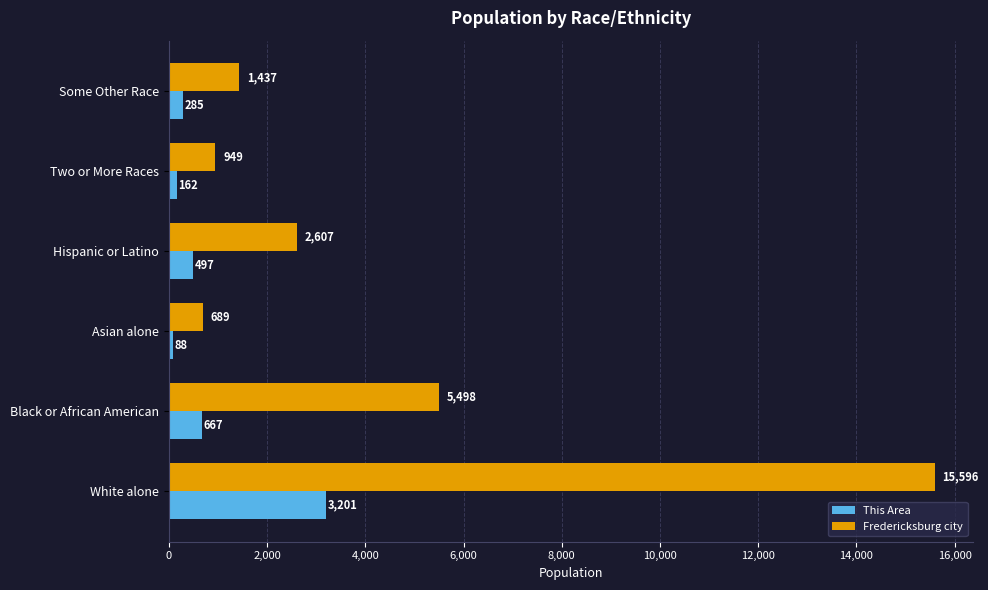

Which series has the widest spread of values?

Fredericksburg city